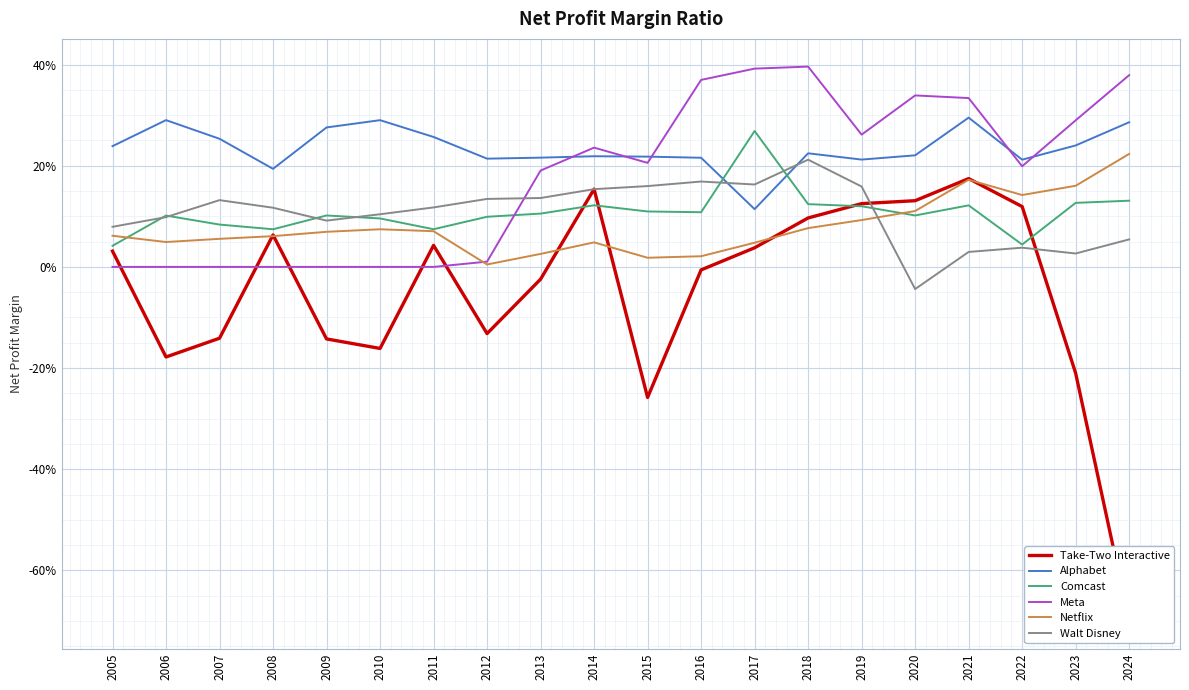

What is the difference between the maximum and second lowest values in the Take-Two Interactive series?

0.4